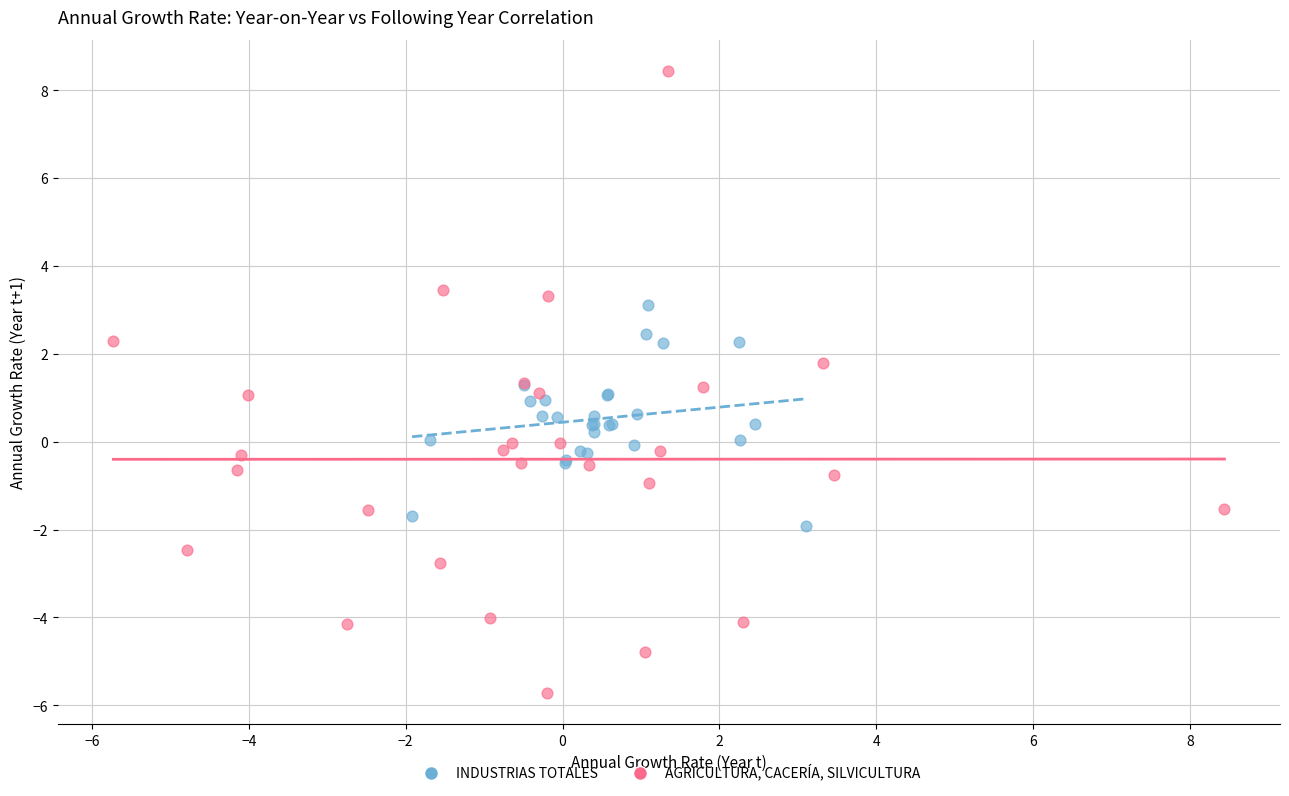

Which series reaches the maximum Y coordinate?

AGRICULTURA, CACERÍA, SILVICULTURA